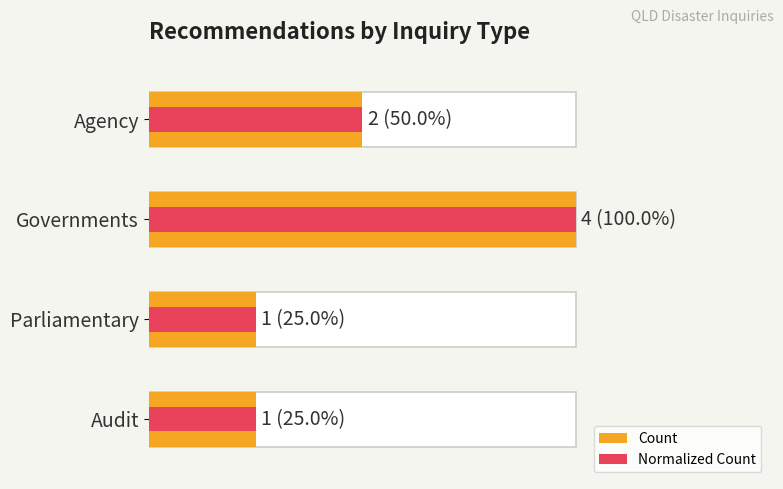

What are all the series names shown in the legend?

Count, Normalized Count